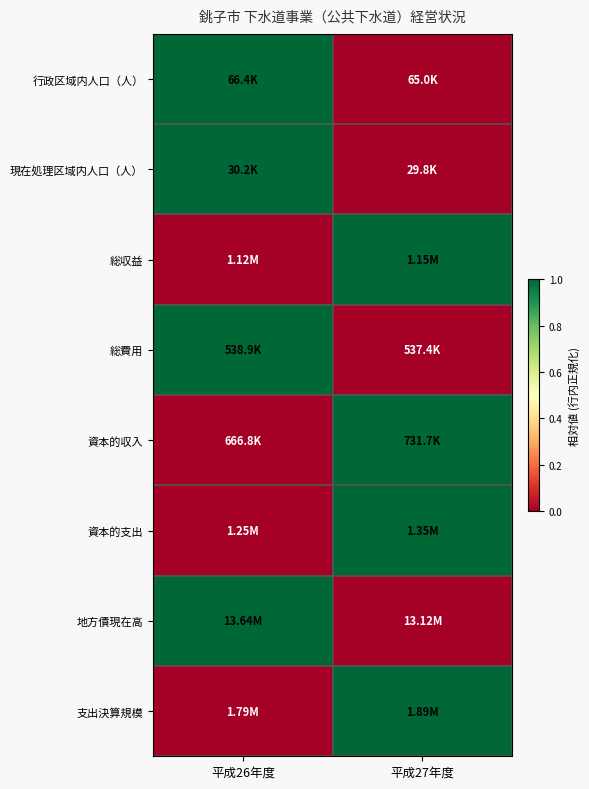

Between 平成26年度 and 平成27年度, which is larger?

平成26年度